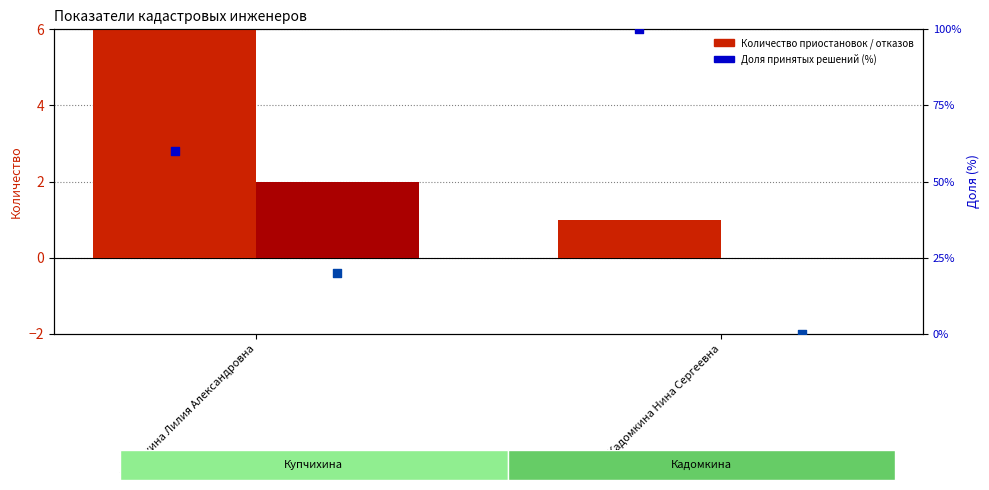

Which series contains the lowest Y value?

Количество отказов